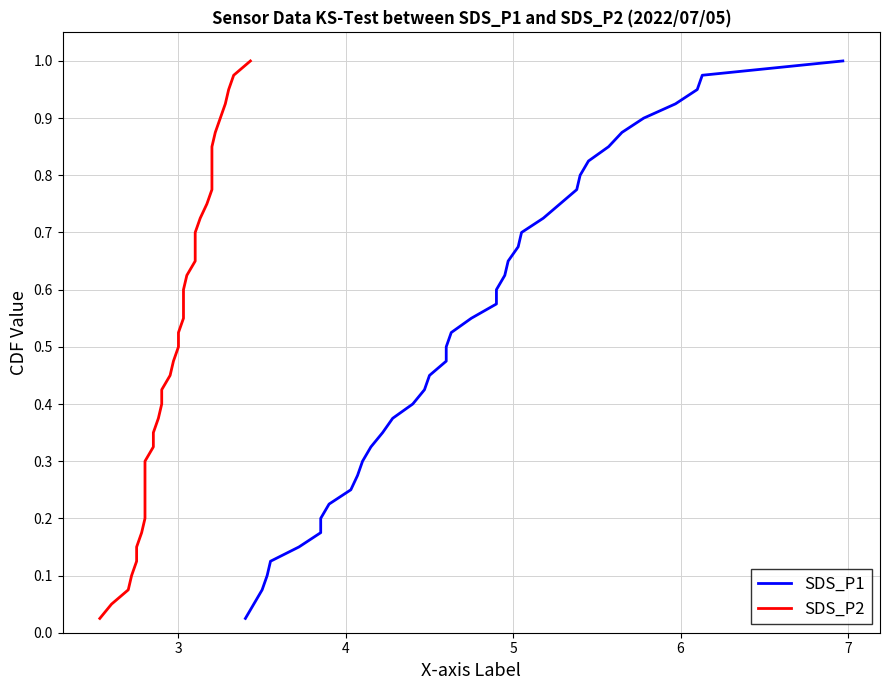

True or false: SDS_P1 and SDS_P2 cross at least once.

False